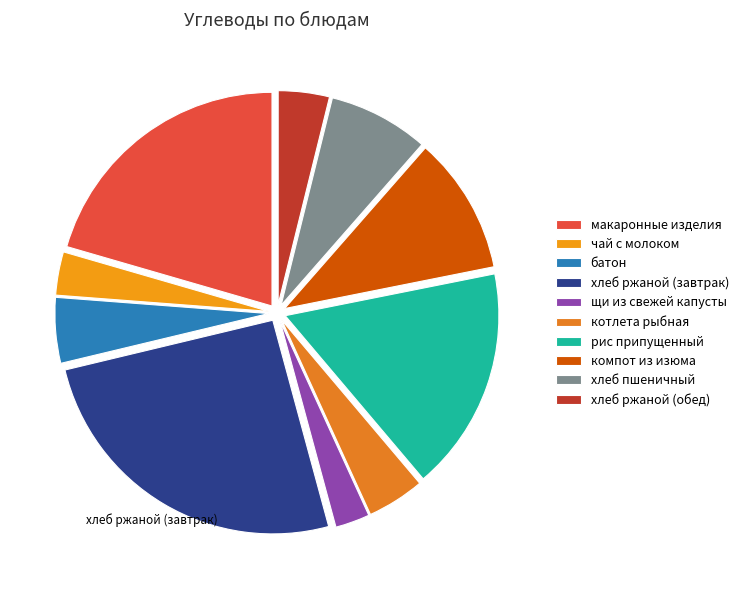

How many segments does this pie chart have?

10